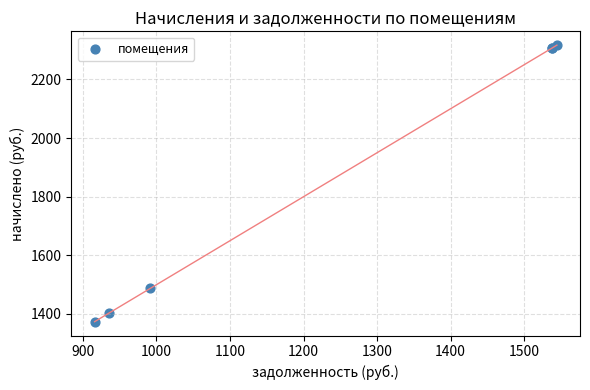

What Y value in the scatter plot is closest to 1845?

1487.2